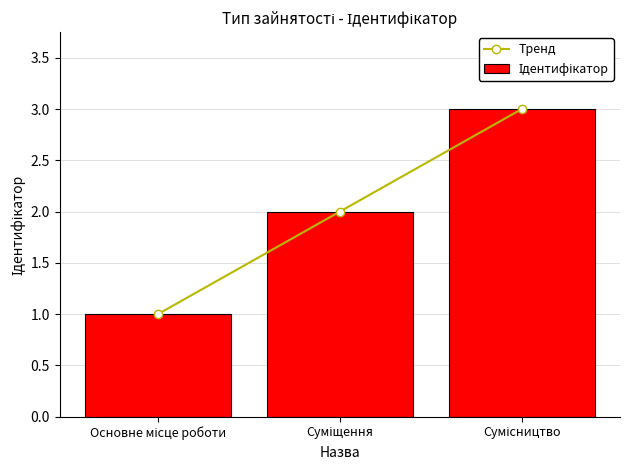

Which category has the lowest value across all series?

Основне місце роботи